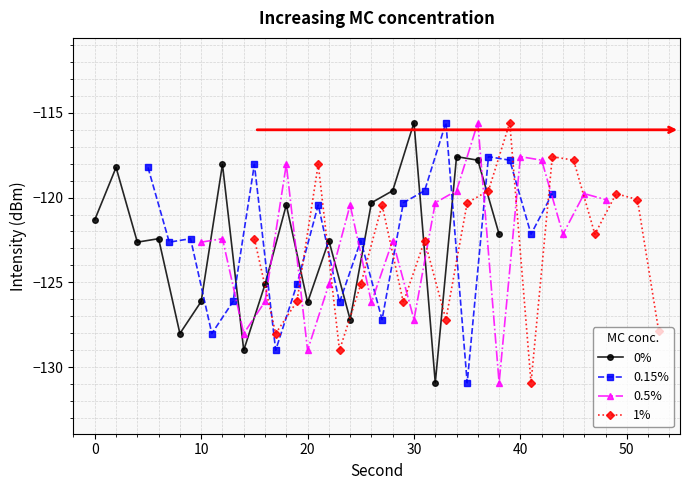

True or false: 0% has a value of -216.9 at 20.

False